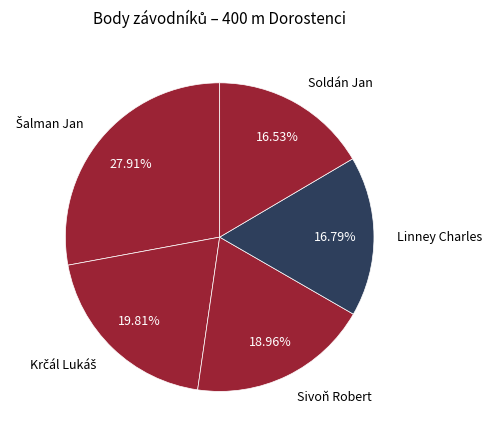

To the nearest percent, what portion does Soldán Jan represent?

17%